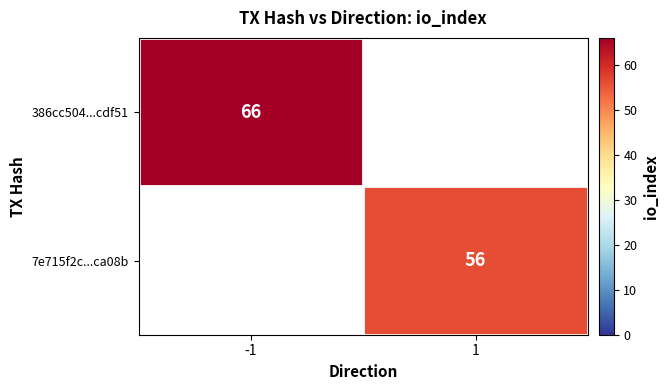

Is it true that 7e715f2c...ca08b equals 56 at 1?

True